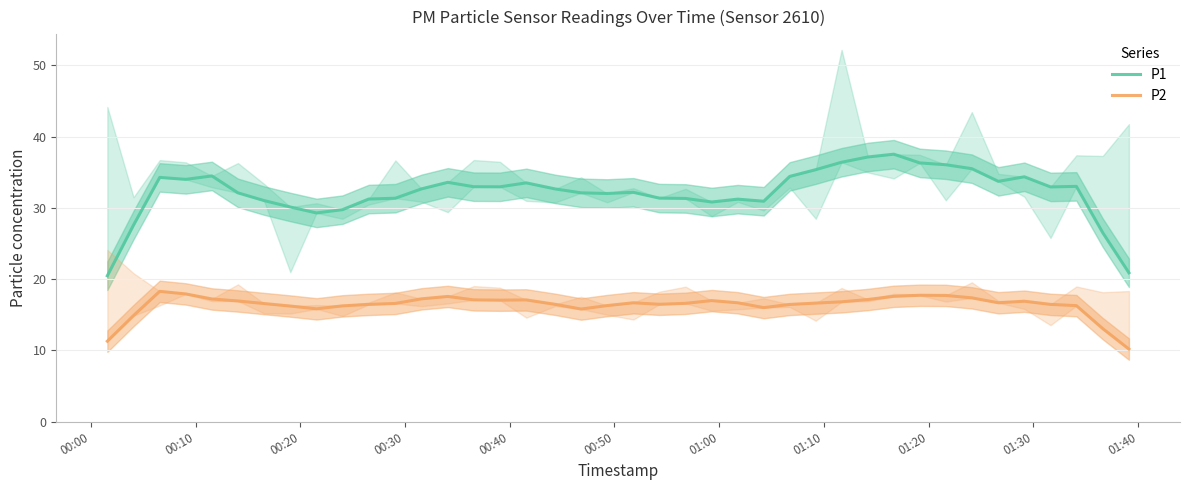

Is it true that P2 equals 22.6 at 34?

False